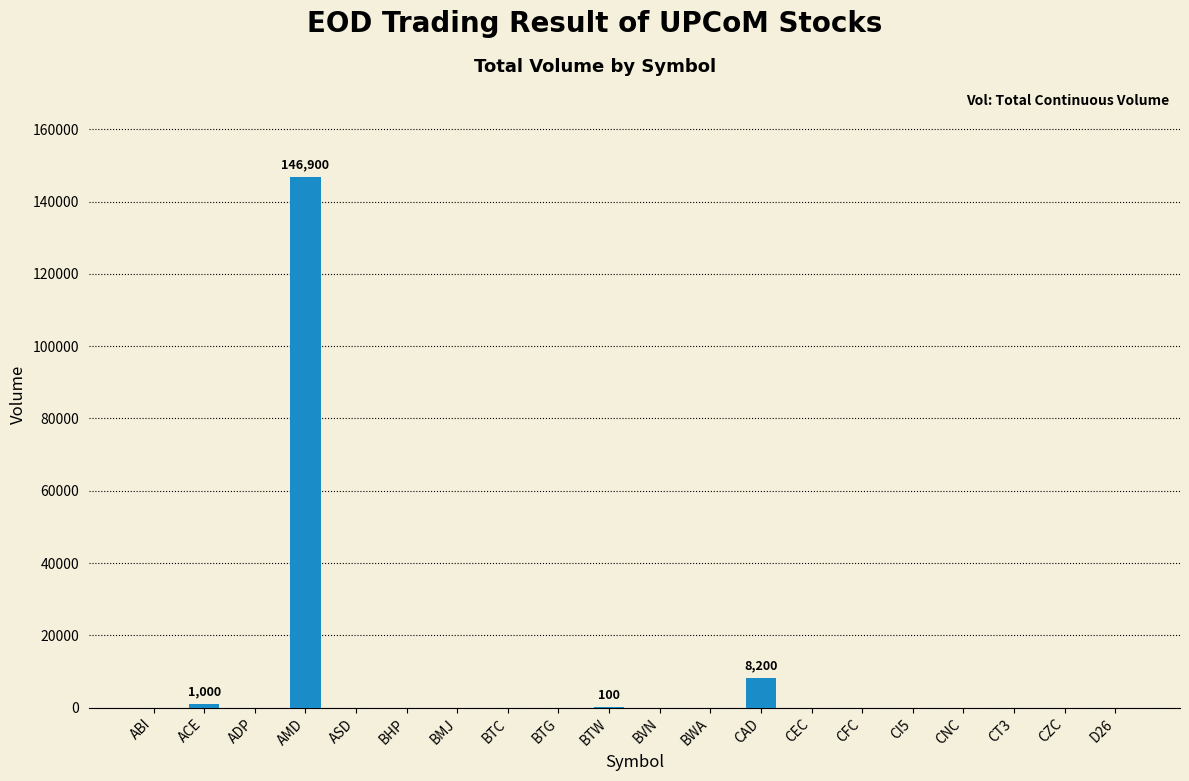

What is the change in value from BHP to CAD?

+8200